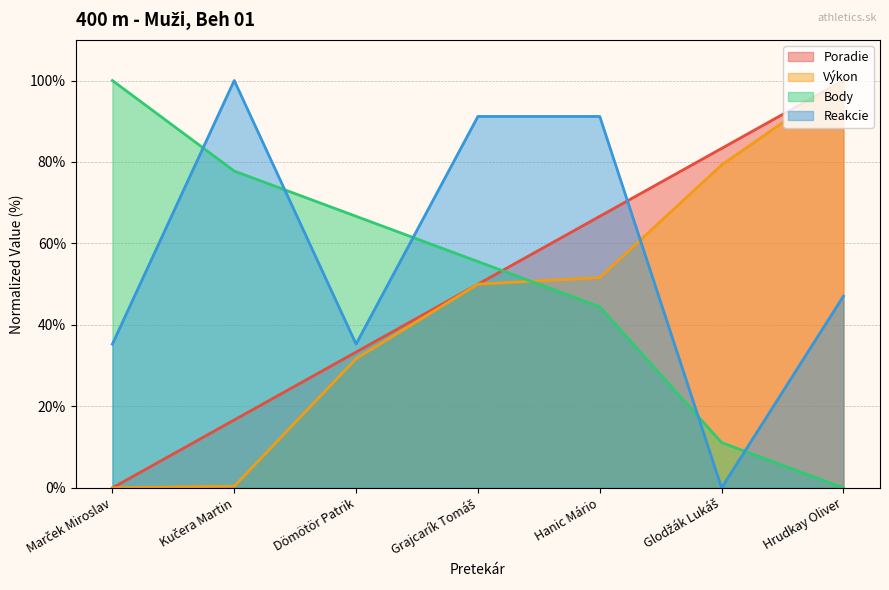

How many times do Body and Poradie cross each other?

1